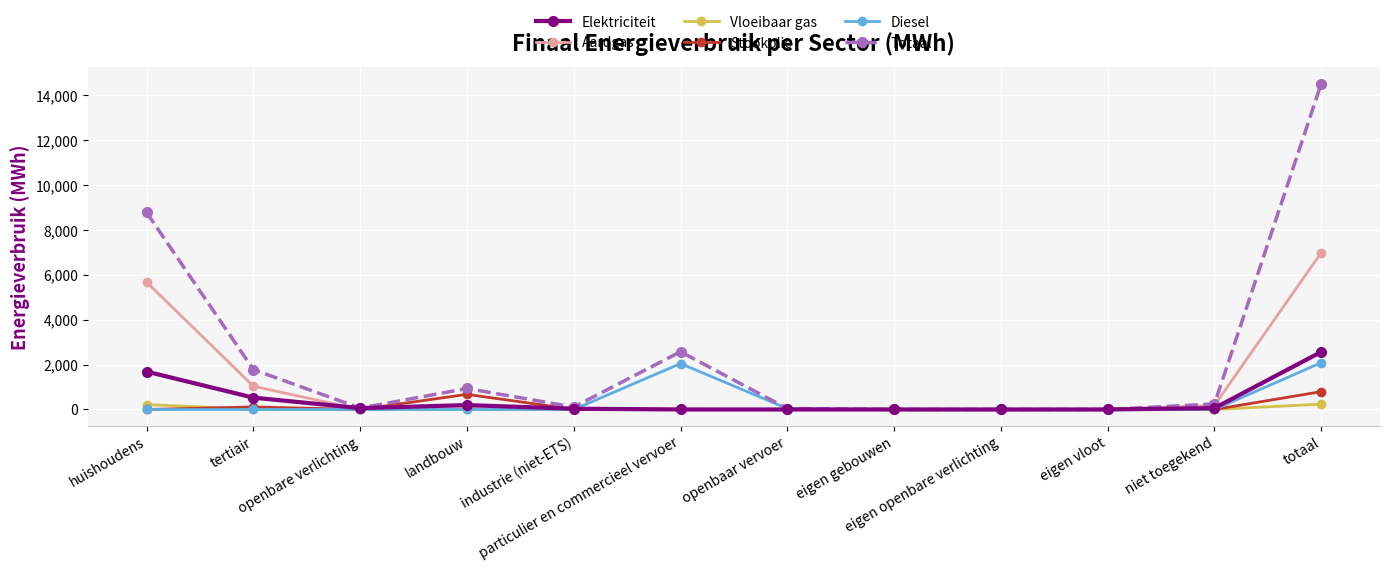

True or false: Diesel has more than 0 interior local peaks.

True